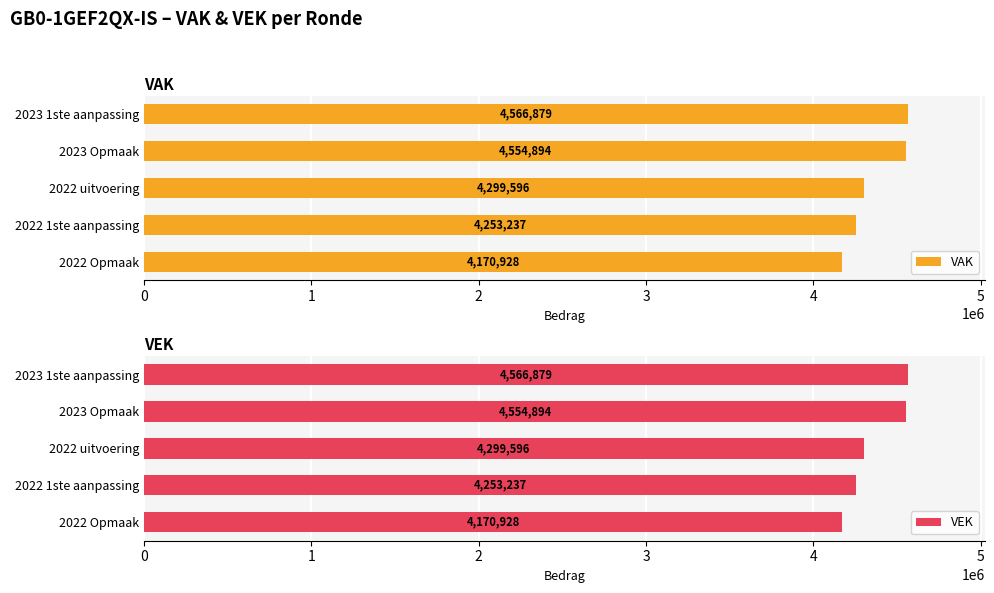

Which series has the largest range (max minus min)?

VAK